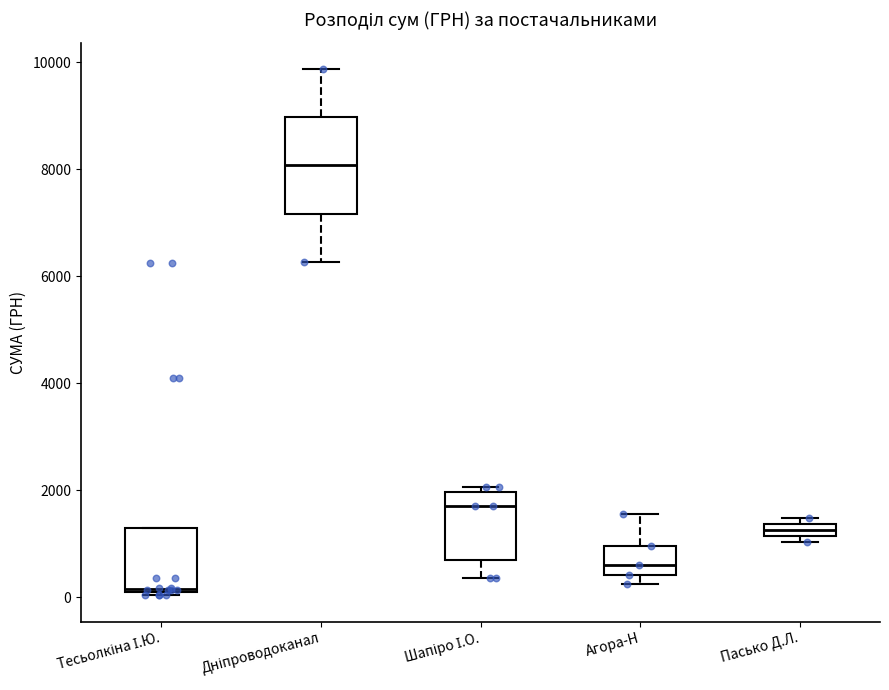

Which box is the tallest, from its lower edge to its upper edge?

Дніпроводоканал